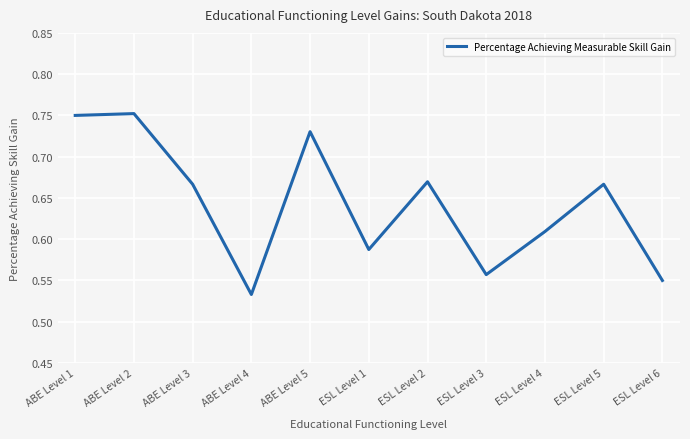

Which category has the lowest value across all series?

ABE Level 4